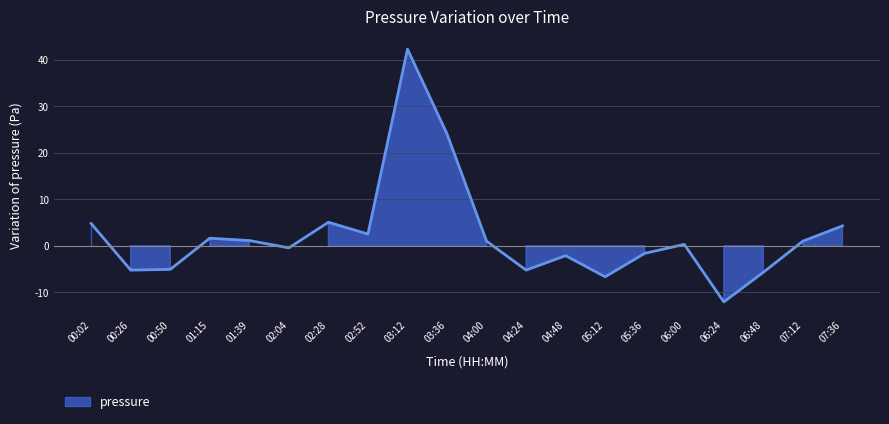

Between 06:24 and 00:02, which is larger?

00:02